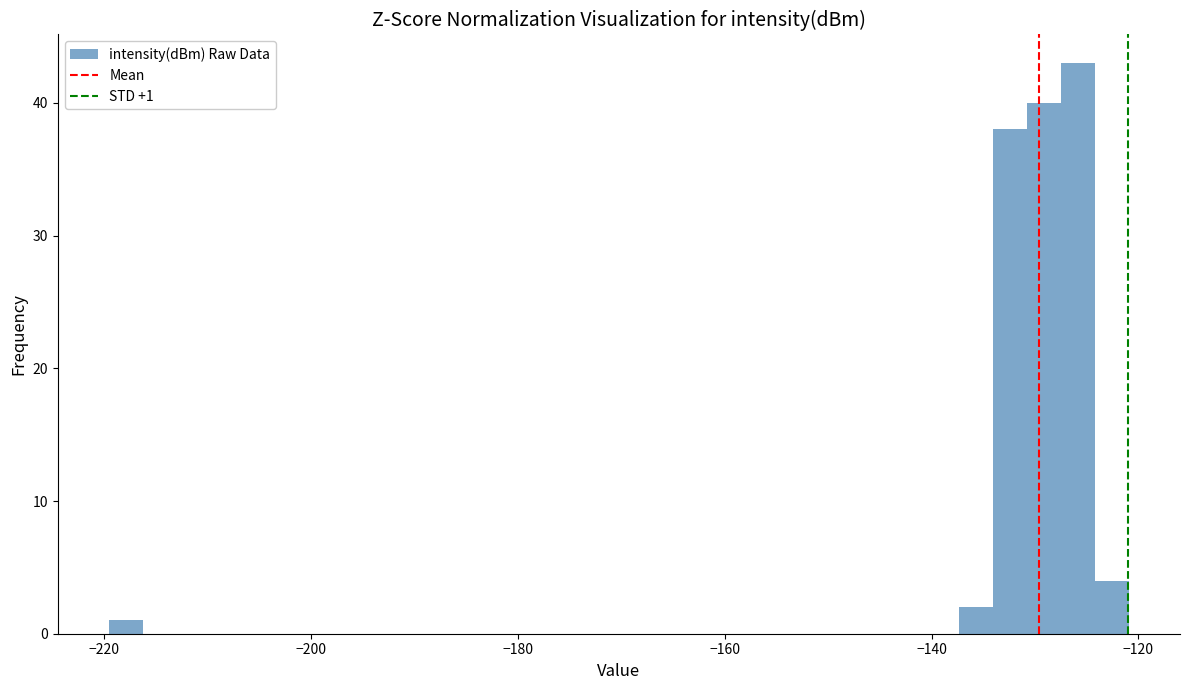

Read against the x-axis, roughly where is the centre of the tallest bar?

-126